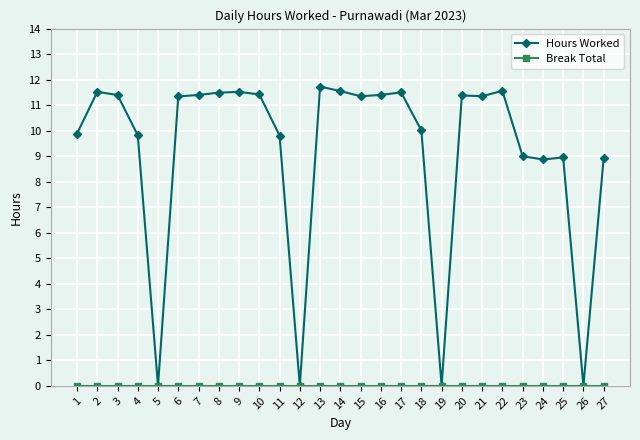

What is the total value across all series at 10?

11.4